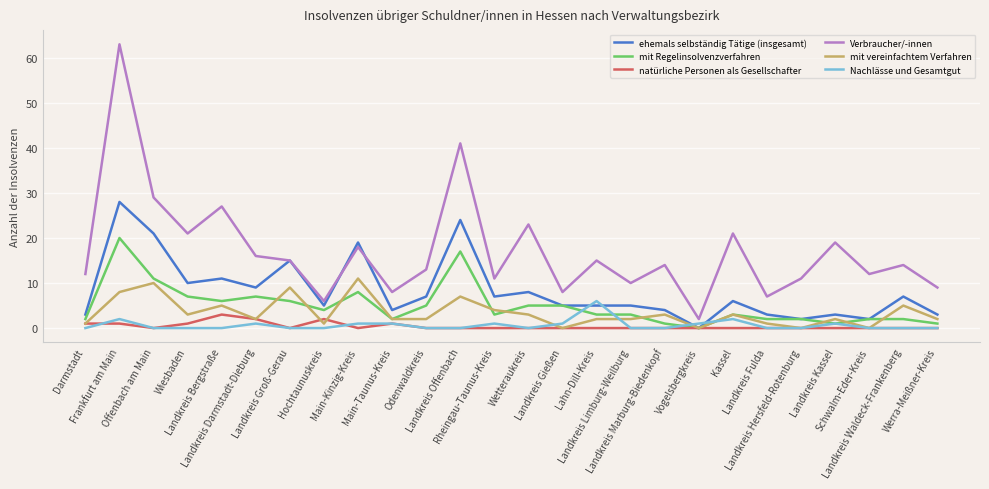

Which series has the largest range (max minus min)?

Verbraucher/-innen